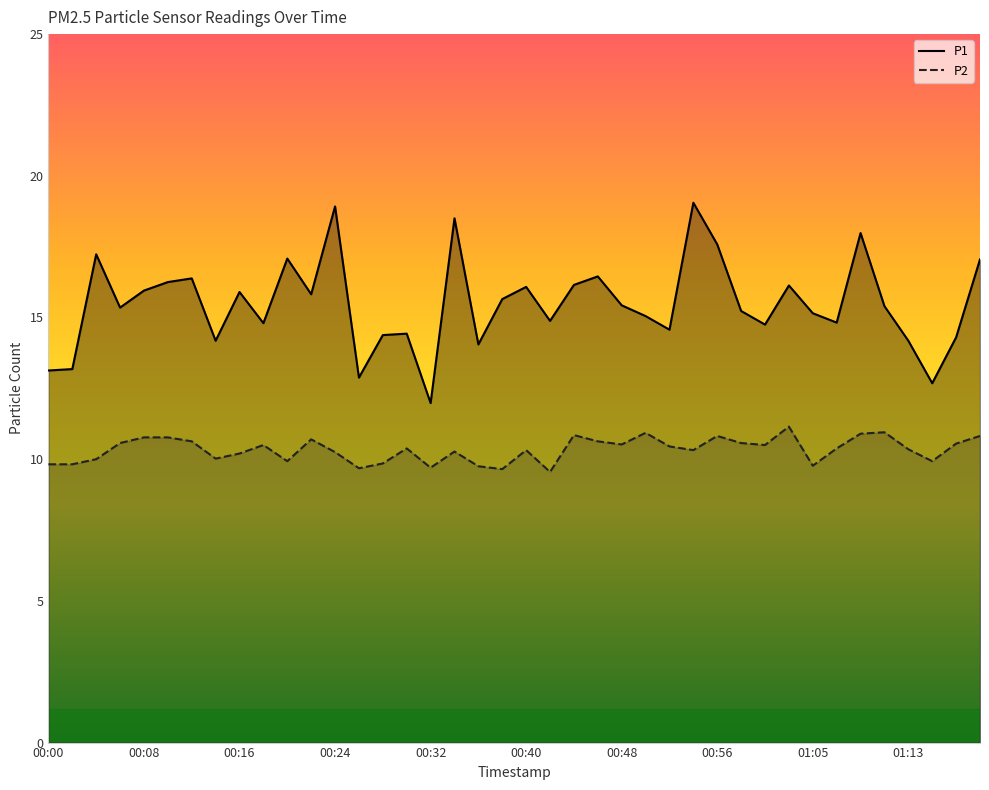

Between 00:26 and 00:04, which is larger?

00:04